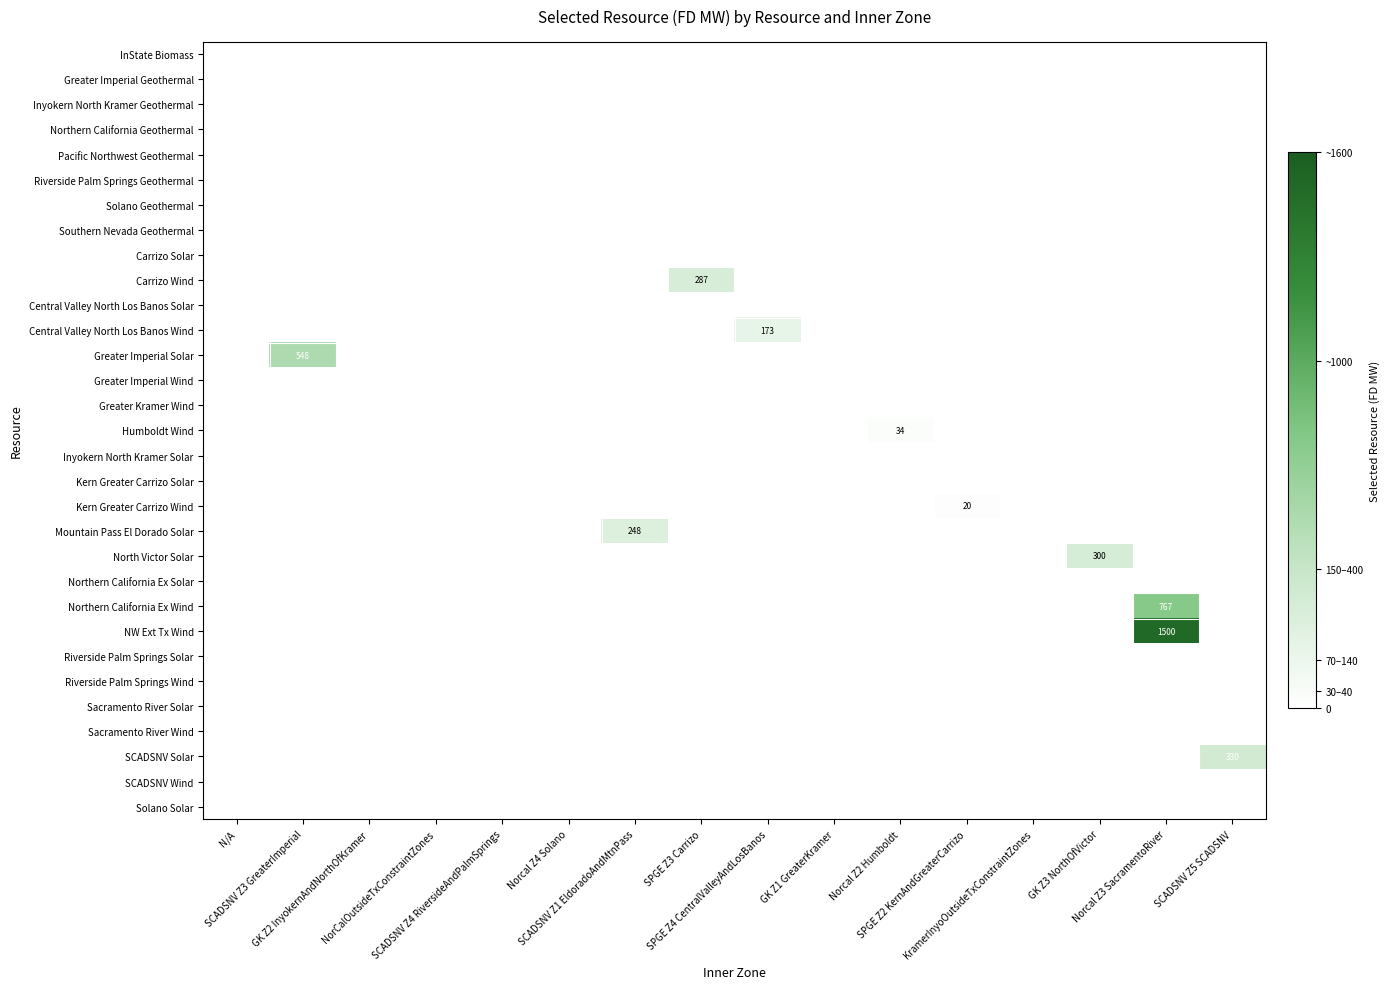

What is the spread (max minus min) of values at GK Z3 NorthOfVictor?

300